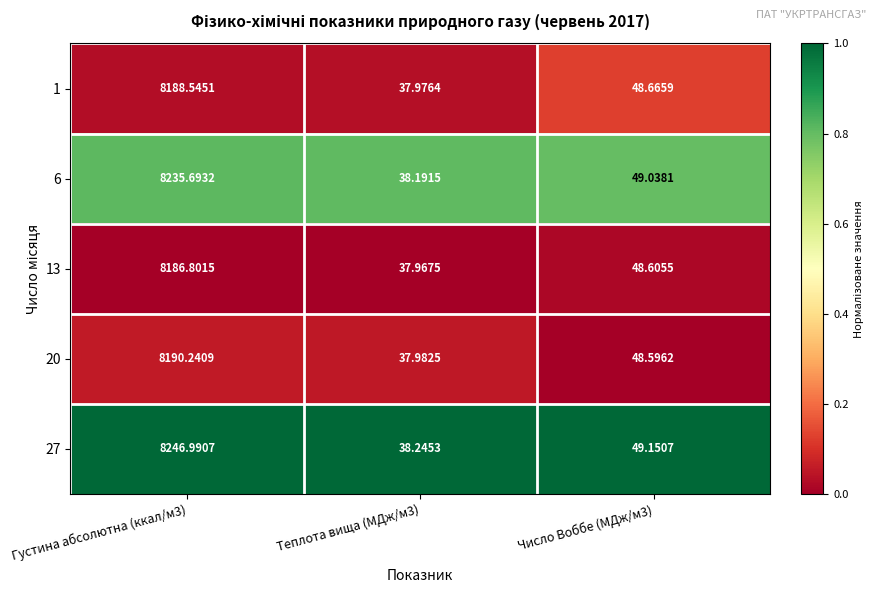

Is the value of 27 at Теплота вища (МДж/м3) greater than the value of 20 at Густина абсолютна (ккал/м3)?

No